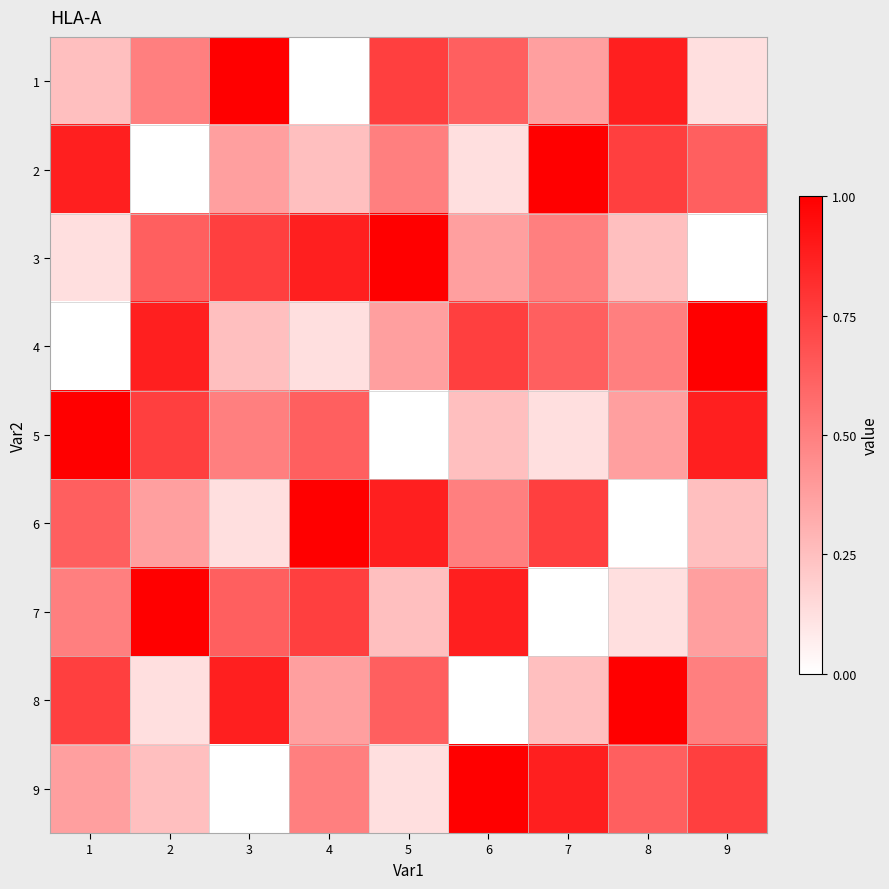

Reading right to left, transcribe all the data shown in this chart.

1: 9=0.1	8=0.9	7=0.4	6=0.6	5=0.8	4=0.0	3=1.0	2=0.5	1=0.2
2: 9=0.6	8=0.8	7=1.0	6=0.1	5=0.5	4=0.2	3=0.4	2=0.0	1=0.9
3: 9=0.0	8=0.2	7=0.5	6=0.4	5=1.0	4=0.9	3=0.8	2=0.6	1=0.1
4: 9=1.0	8=0.5	7=0.6	6=0.8	5=0.4	4=0.1	3=0.2	2=0.9	1=0.0
5: 9=0.9	8=0.4	7=0.1	6=0.2	5=0.0	4=0.6	3=0.5	2=0.8	1=1.0
6: 9=0.2	8=0.0	7=0.8	6=0.5	5=0.9	4=1.0	3=0.1	2=0.4	1=0.6
7: 9=0.4	8=0.1	7=0.0	6=0.9	5=0.2	4=0.8	3=0.6	2=1.0	1=0.5
8: 9=0.5	8=1.0	7=0.2	6=0.0	5=0.6	4=0.4	3=0.9	2=0.1	1=0.8
9: 9=0.8	8=0.6	7=0.9	6=1.0	5=0.1	4=0.5	3=0.0	2=0.2	1=0.4